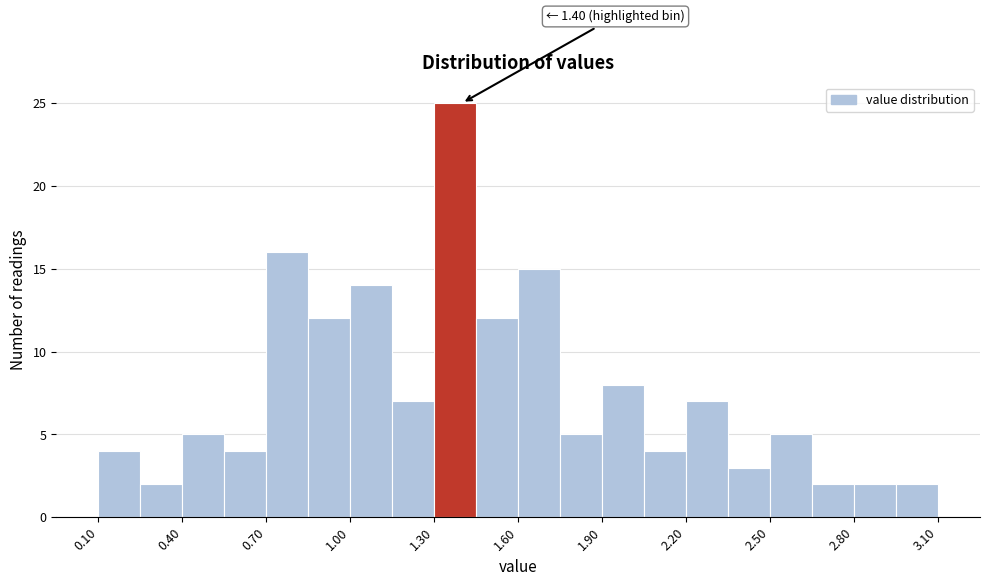

Around what value on the x-axis is the tallest bar? Give the approximate position of its centre, as read against the axis.

1.40